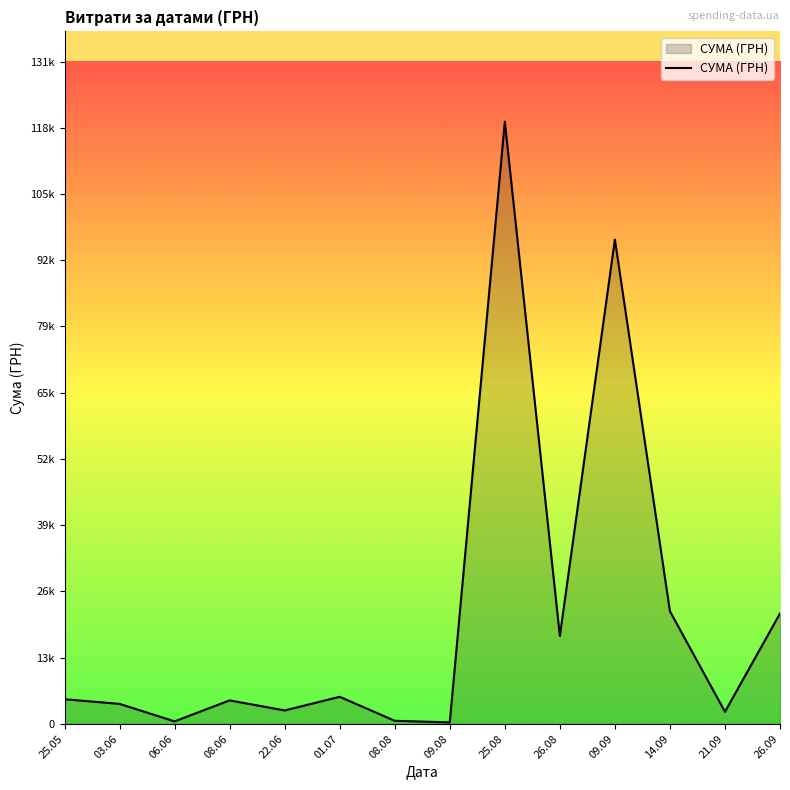

Does the chart display data point markers on the line(s)?

No